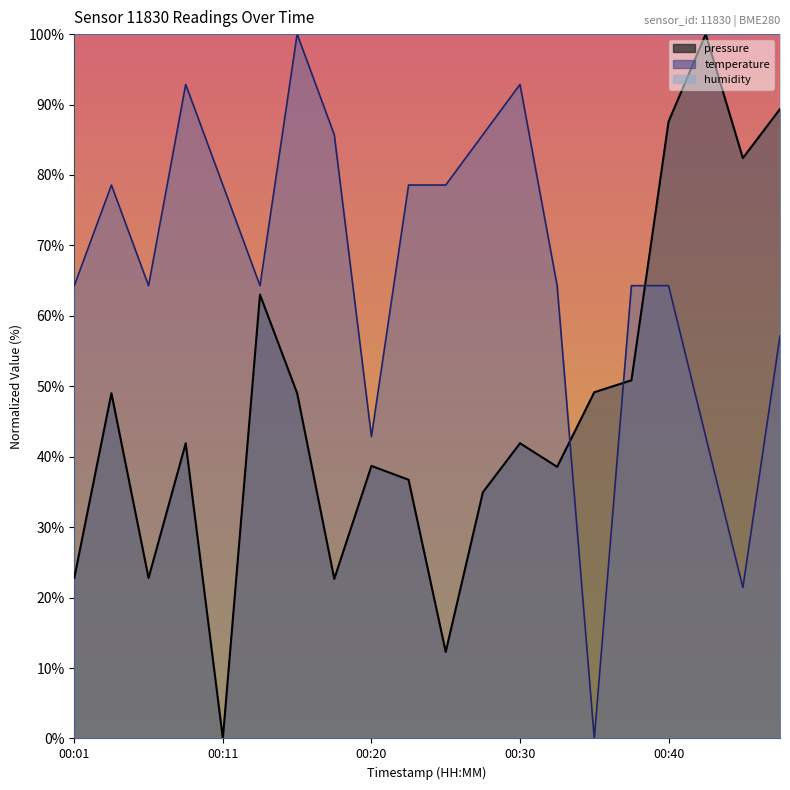

List the labels in order of temperature value, smallest first.

00:35, 00:45, 00:20, 00:43, 00:47, 00:01, 00:06, 00:13, 00:33, 00:38, 00:40, 00:03, 00:11, 00:23, 00:25, 00:18, 00:28, 00:08, 00:30, 00:16